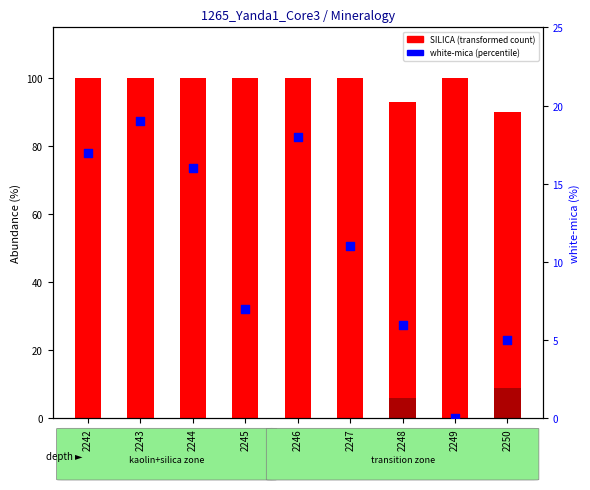

At how many categories does at least one series exceed 38?

9